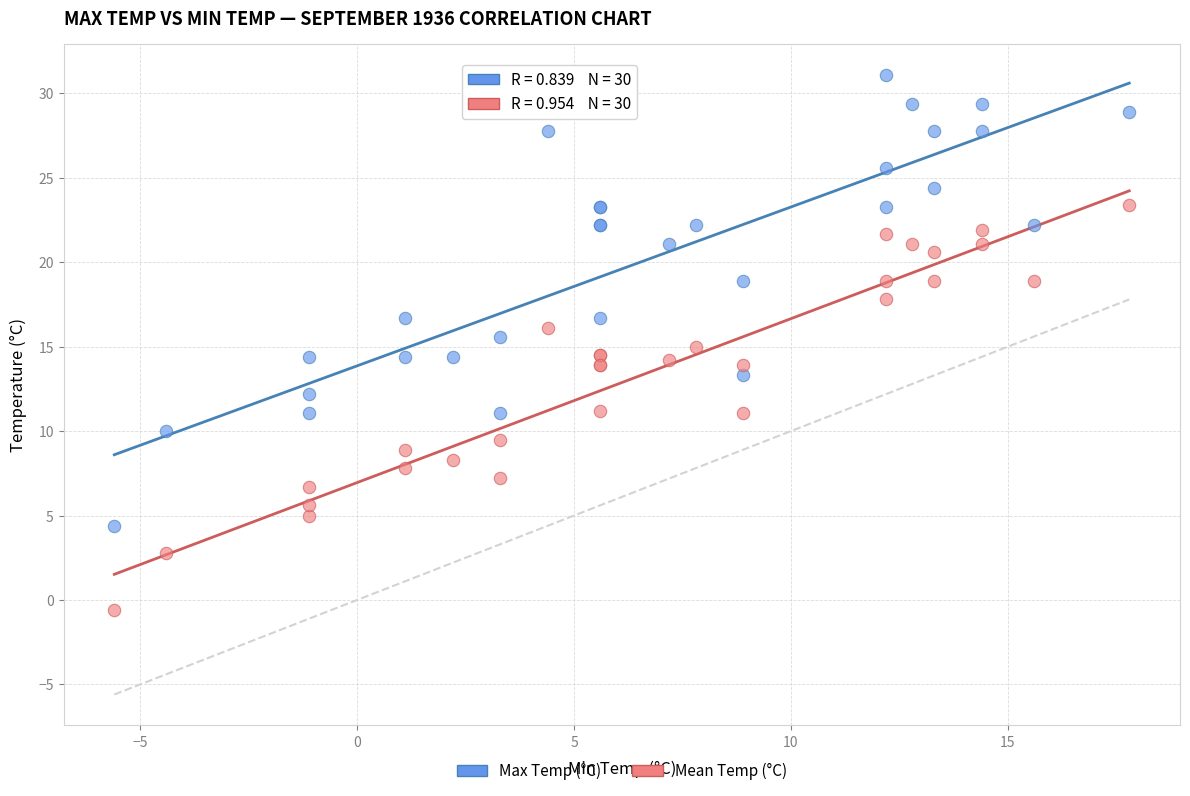

Which series reaches the maximum Y coordinate?

Max Temp (°C)